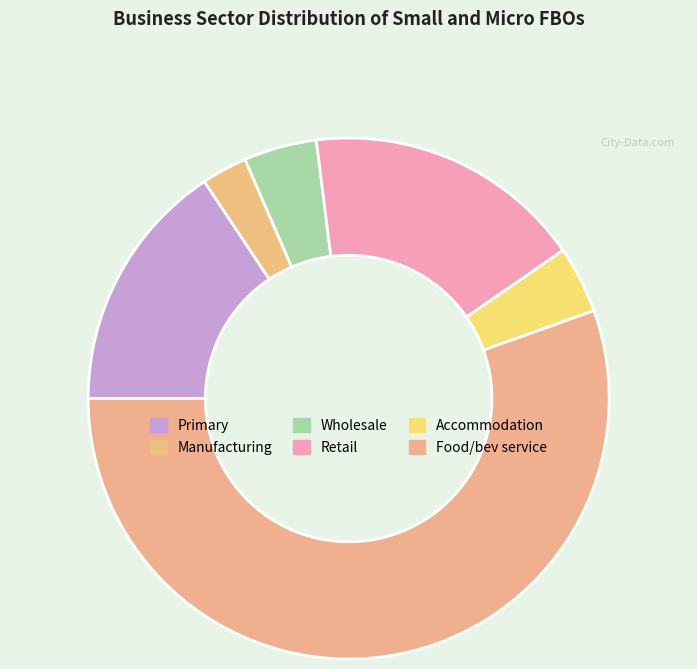

How many segments does this pie chart have?

6